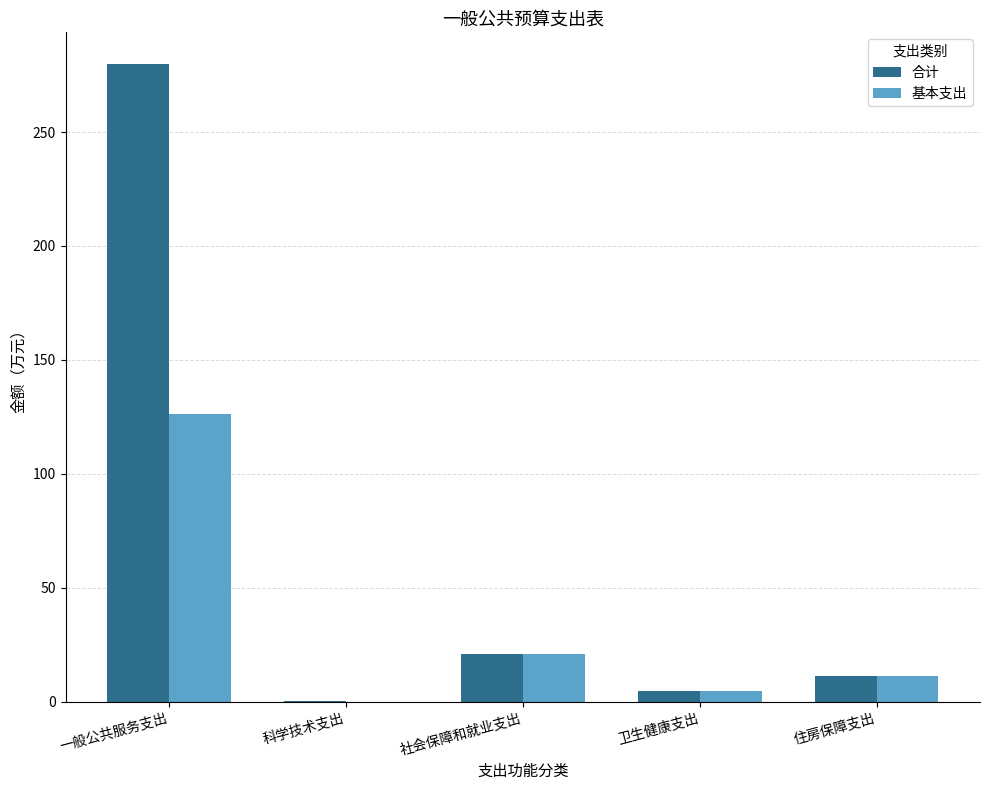

Between 一般公共服务支出 and 社会保障和就业支出, which series saw the biggest shift?

合计